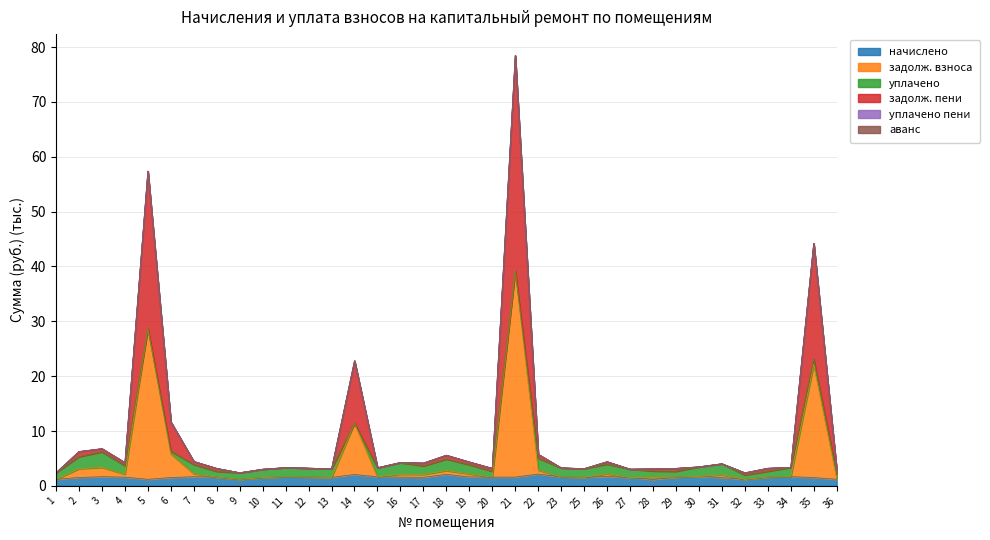

Which series has the largest range (max minus min)?

задолж. пени